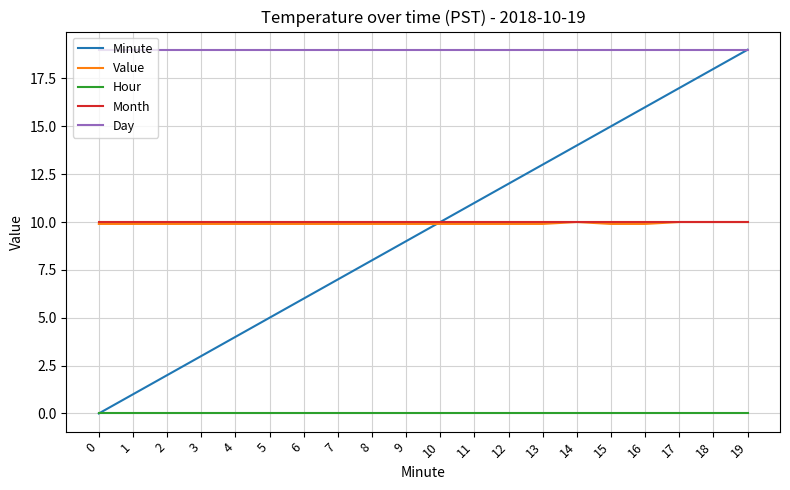

What are all the series names shown in the legend?

Minute, Value, Hour, Month, Day